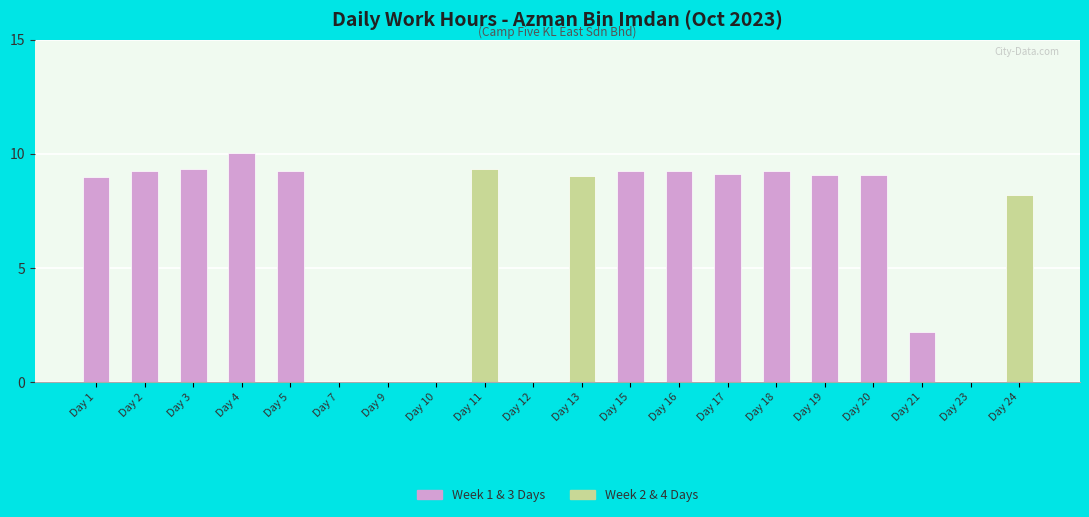

True or false: the data shows 2.2 at Day 15.

False